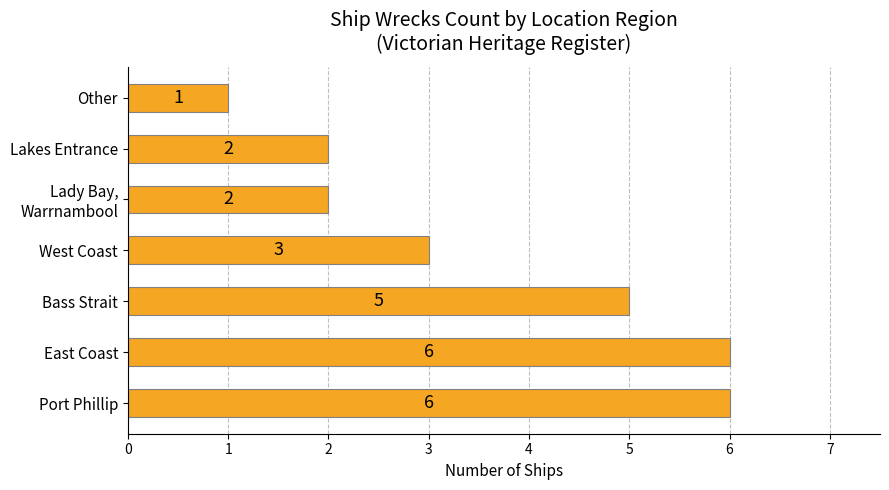

Reading bottom to top, transcribe all the data shown in this chart.

6	6	5	3	2	2	1